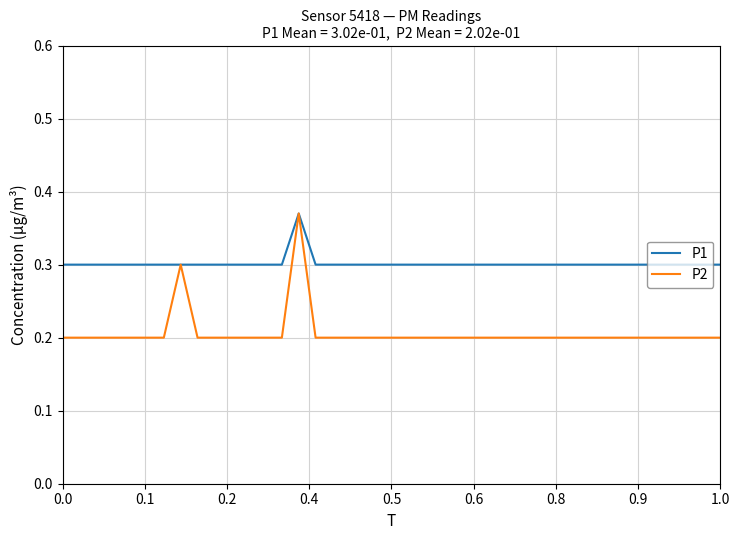

List the series in order of their overall mean, highest first.

P1, P2